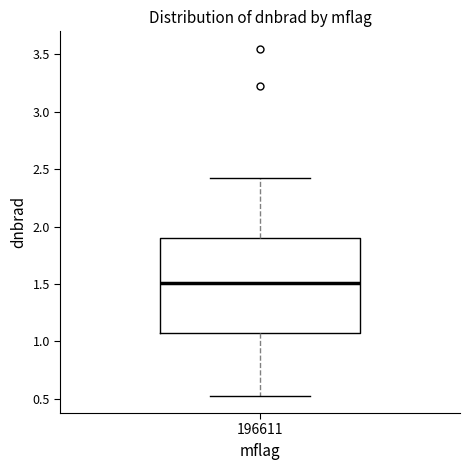

Read this box plot against the y-axis: the position of the median line, the range covered by the box, and the ends of both whiskers. The values are not printed on the chart, so give them approximately, as read against the axis.

median 1.50, box 1.05 to 1.90, whiskers 0.55 to 2.40